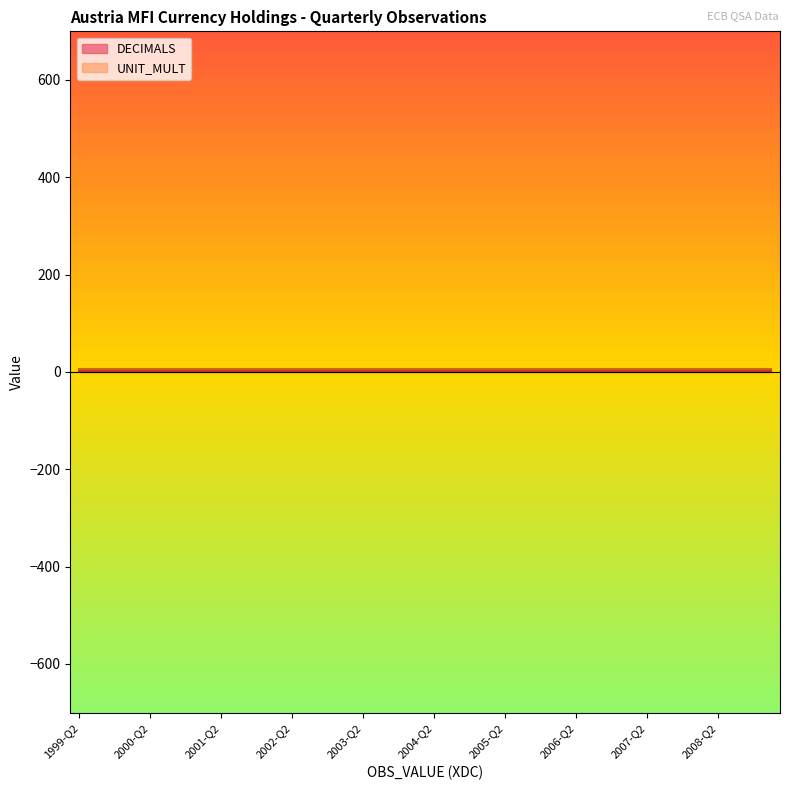

Which series has the largest range (max minus min)?

DECIMALS